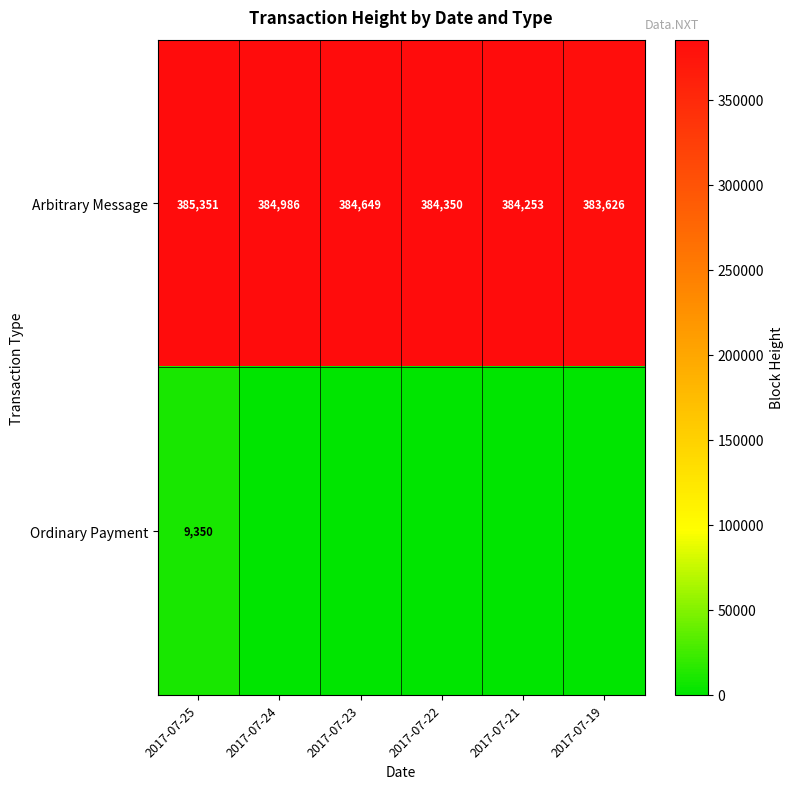

At which label does Arbitrary Message reach its peak?

2017-07-25